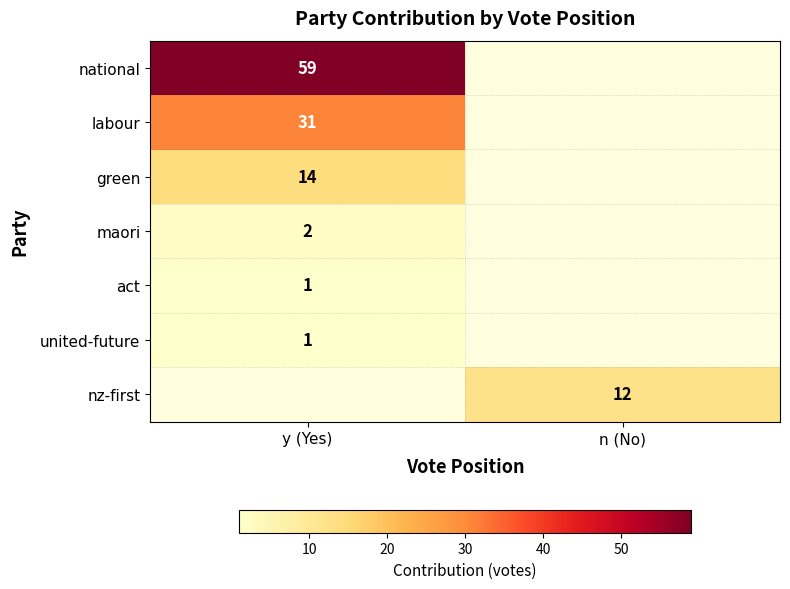

The value of united-future at y (Yes) is 0. True or false?

False